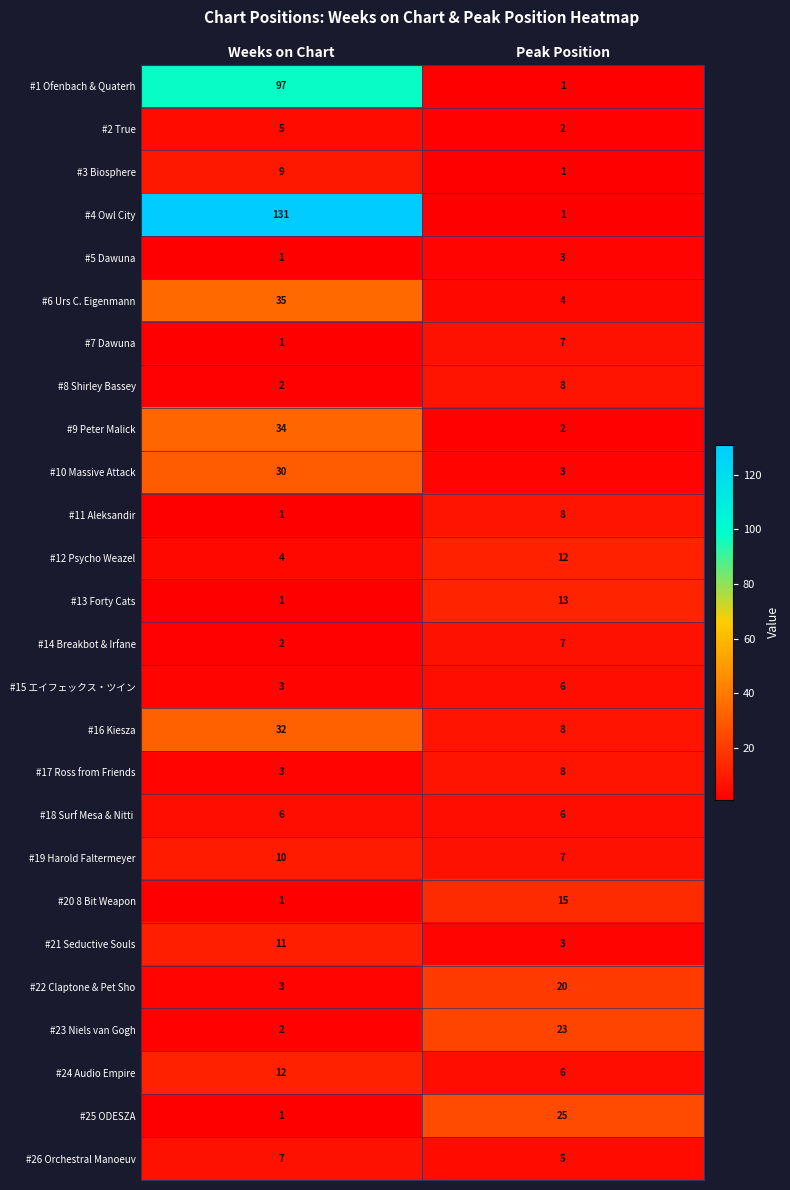

Is it true that #19 Harold Faltermeyer equals 4 at Weeks on Chart?

False